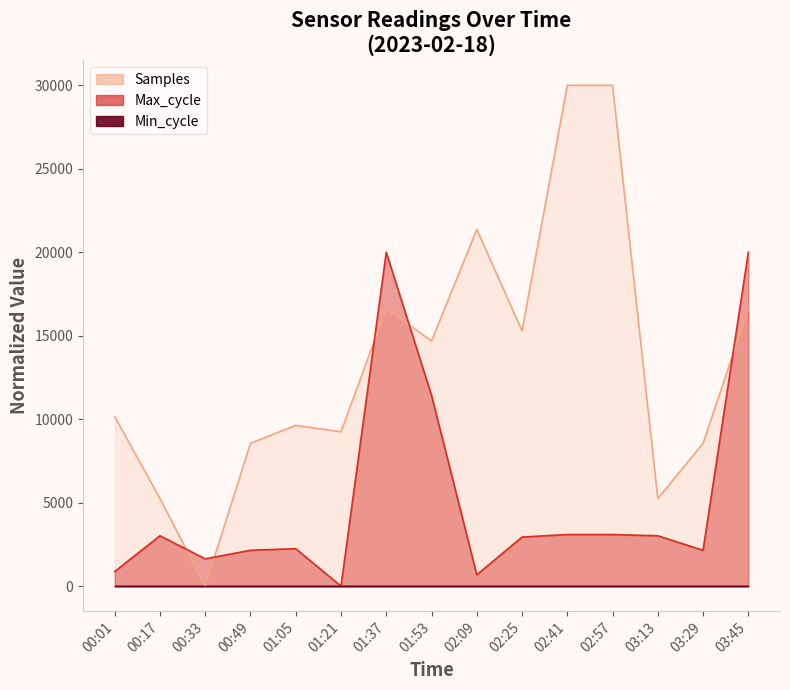

At which category does the chart reach its peak across all series?

02:41